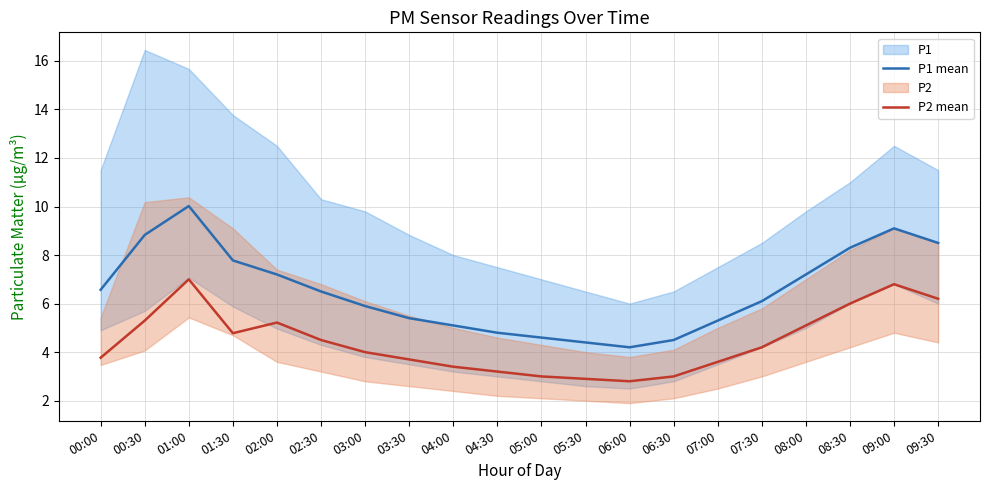

What is the highest value of the P2 mean series?

7.0